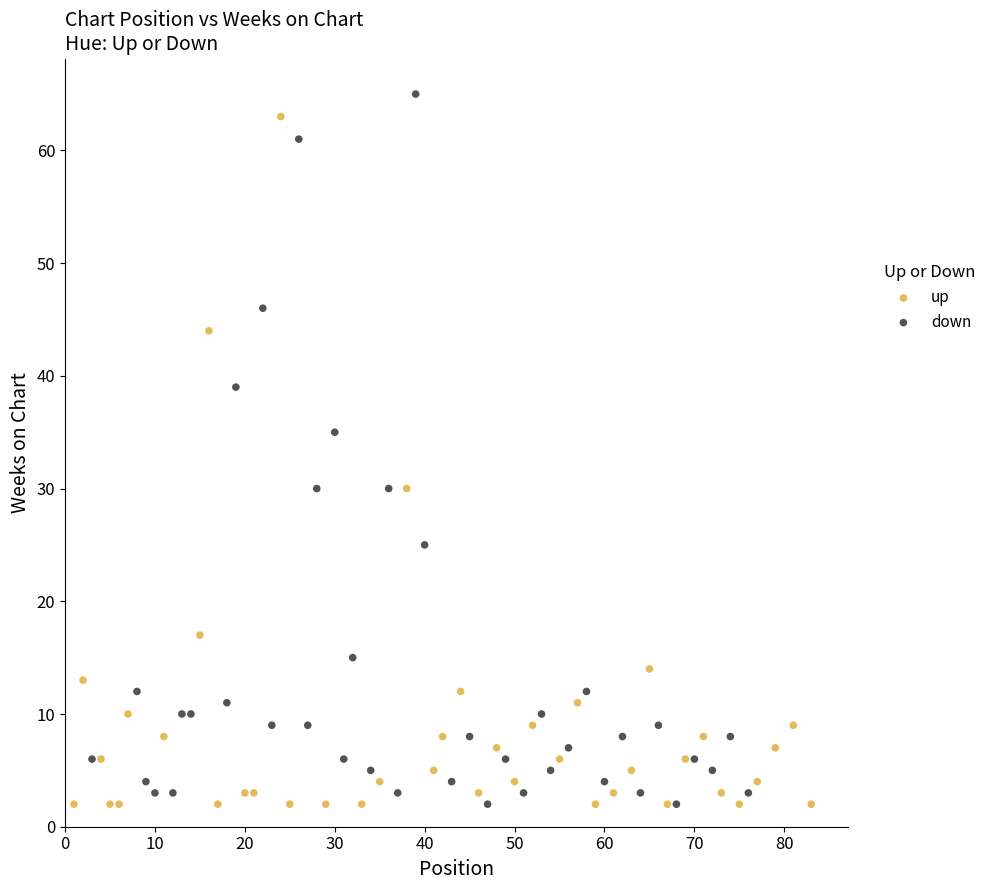

Which series contains the highest Y value?

down